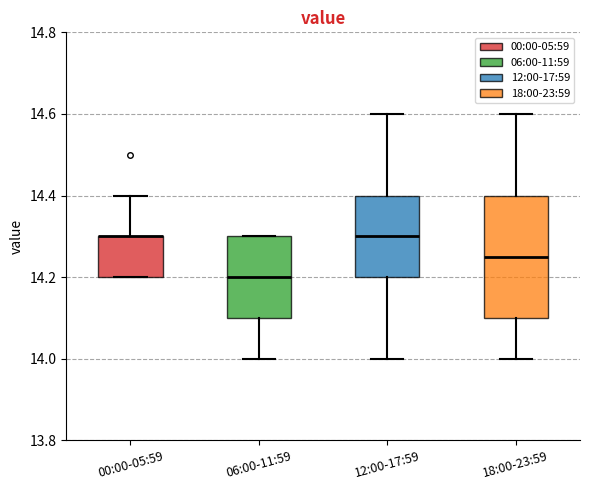

Reading left to right, read every box against the y-axis: the position of its median line, the range the box covers, and the ends of its whiskers. The values are not printed on the chart, so give them approximately, as read against the axis.

00:00-05:59: median 14.30 (drawn on the box's upper edge), box 14.20 to 14.30, whiskers 14.20 to 14.40
06:00-11:59: median 14.20, box 14.10 to 14.30, whiskers 14.00 to 14.30
12:00-17:59: median 14.30, box 14.20 to 14.40, whiskers 14.00 to 14.60
18:00-23:59: median 14.26, box 14.10 to 14.40, whiskers 14.00 to 14.60